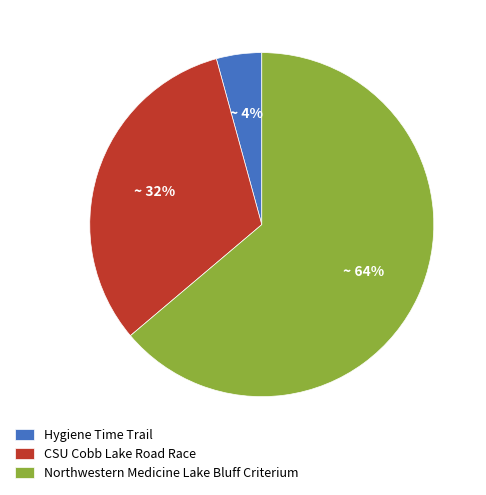

Is there a majority slice in this chart?

Yes